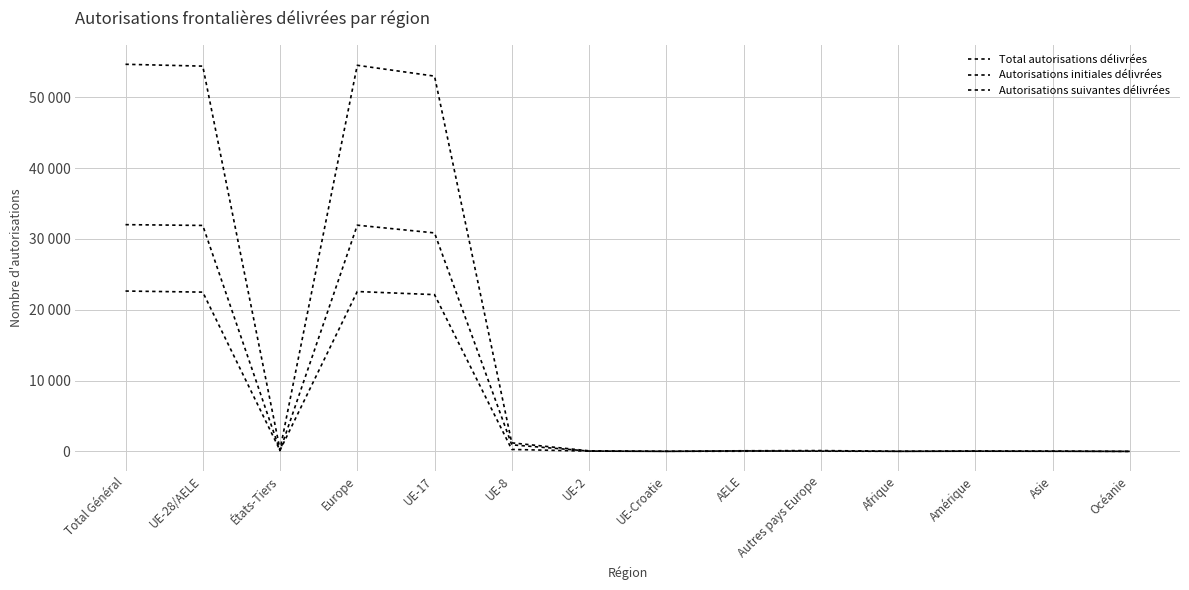

True or false: Total autorisations délivrées has a value of 38 at Autres pays Europe.

False